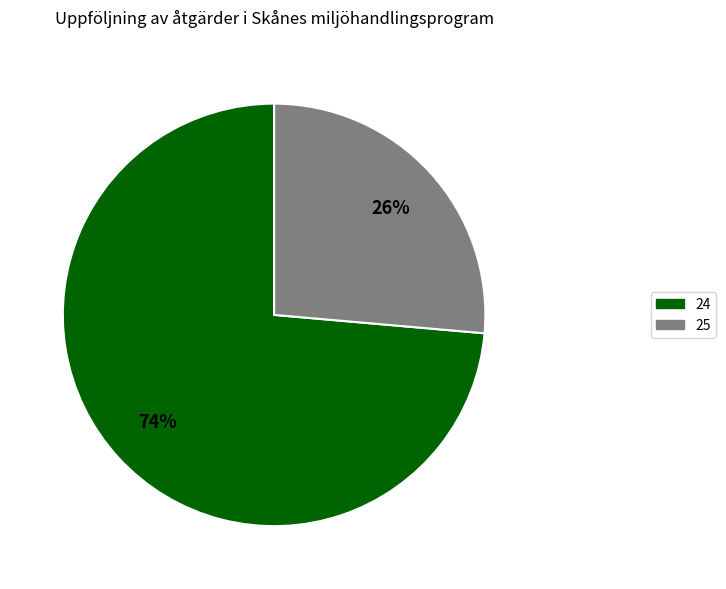

To the nearest percent, what is the combined percentage of 25 and 24?

100%